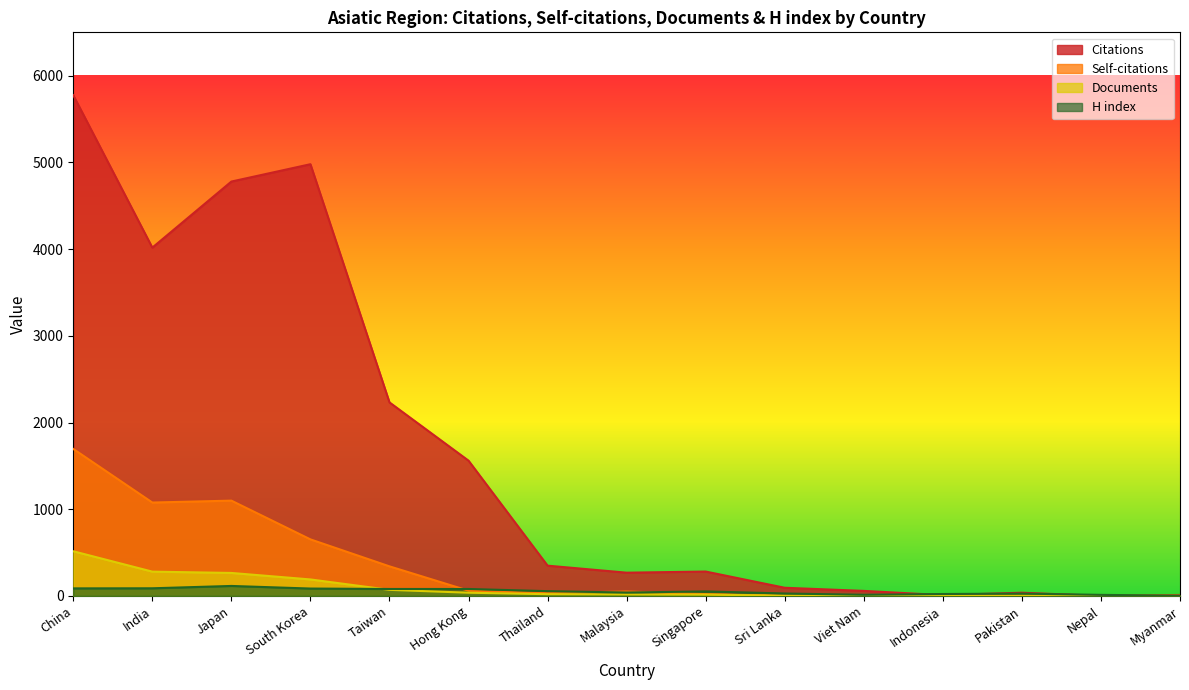

Where is the first local minimum for H index?

Malaysia